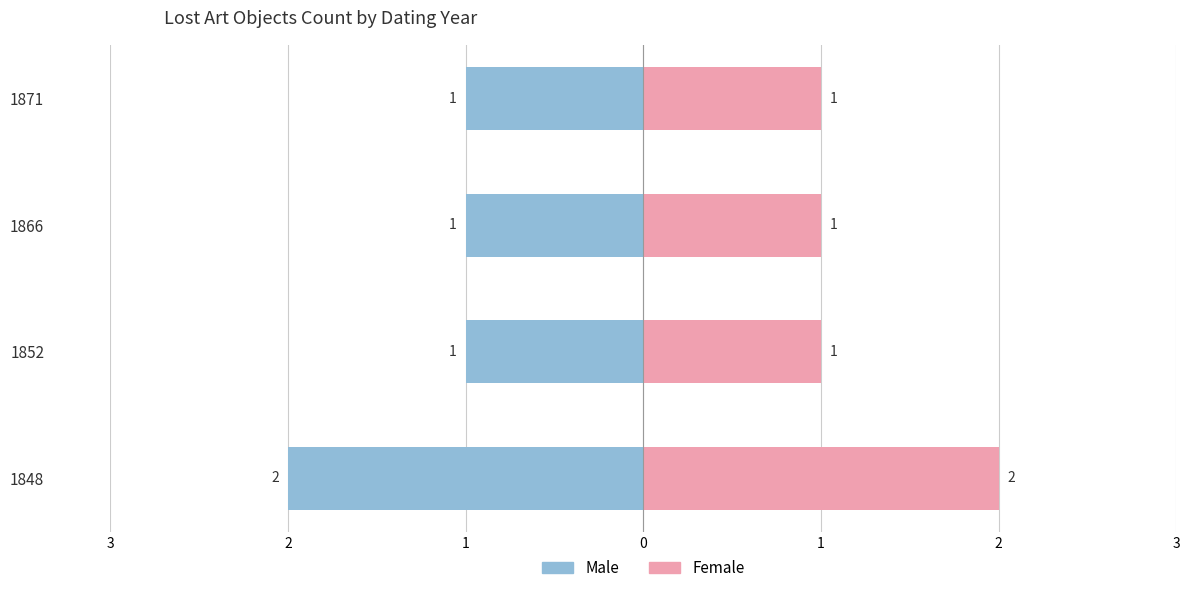

Between 1866 and 1871, which series saw the biggest shift?

Male